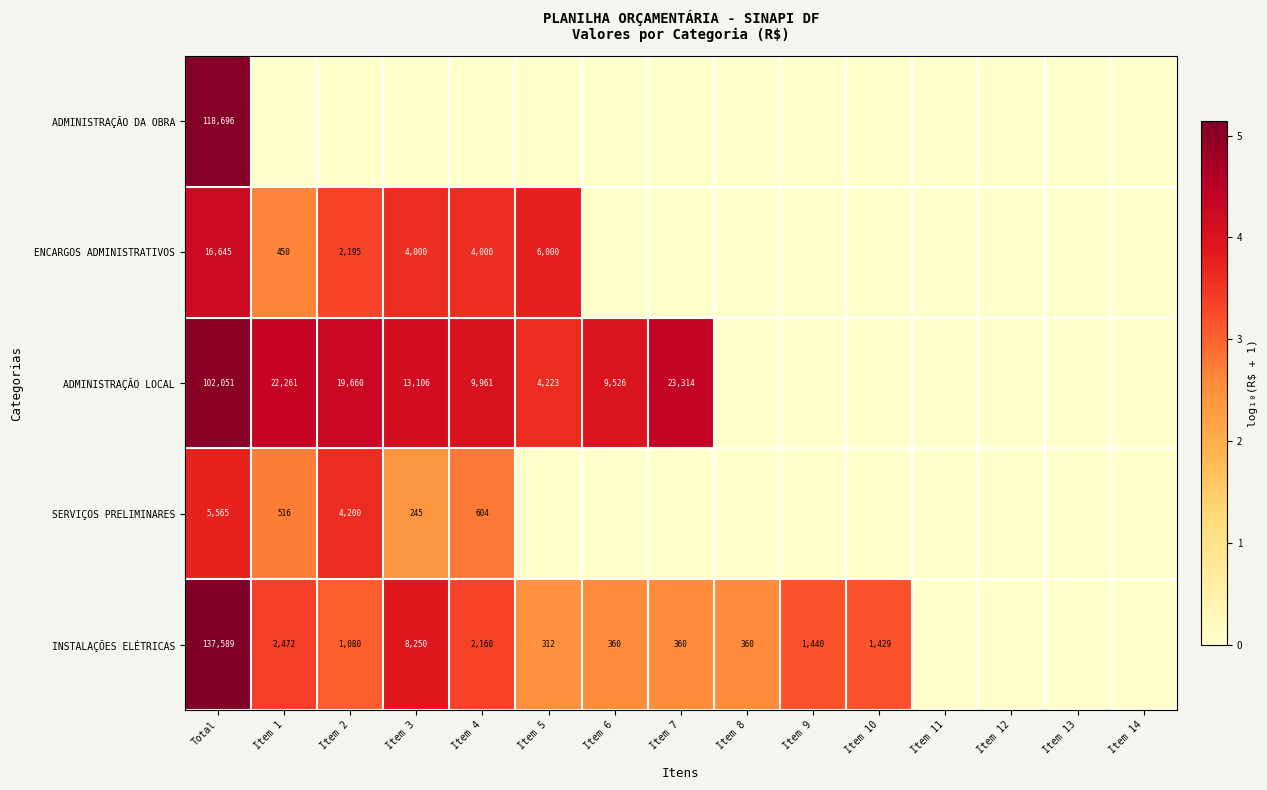

The value of ENCARGOS ADMINISTRATIVOS at Item 2 is 866. True or false?

False